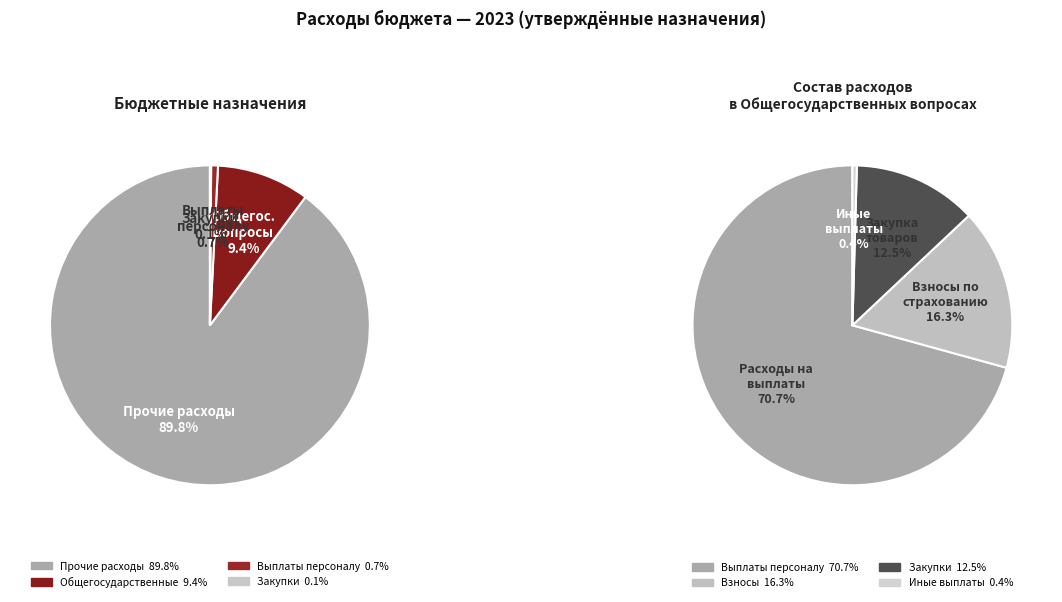

Which has a higher value, Закупка товаров, работ и услуг or ОБЩЕГОСУДАРСТВЕННЫЕ ВОПРОСЫ?

ОБЩЕГОСУДАРСТВЕННЫЕ ВОПРОСЫ